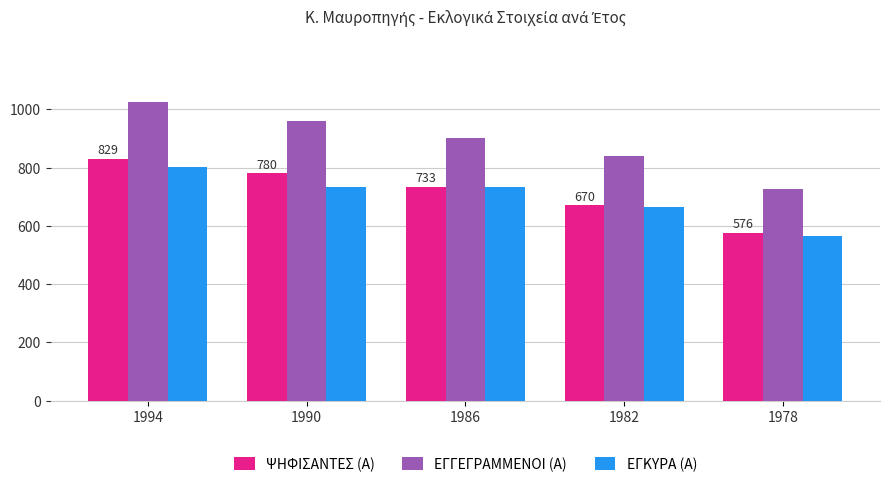

The value of ΕΓΓΕΓΡΑΜΜΕΝΟΙ (Α) at 1990 is 220. True or false?

False